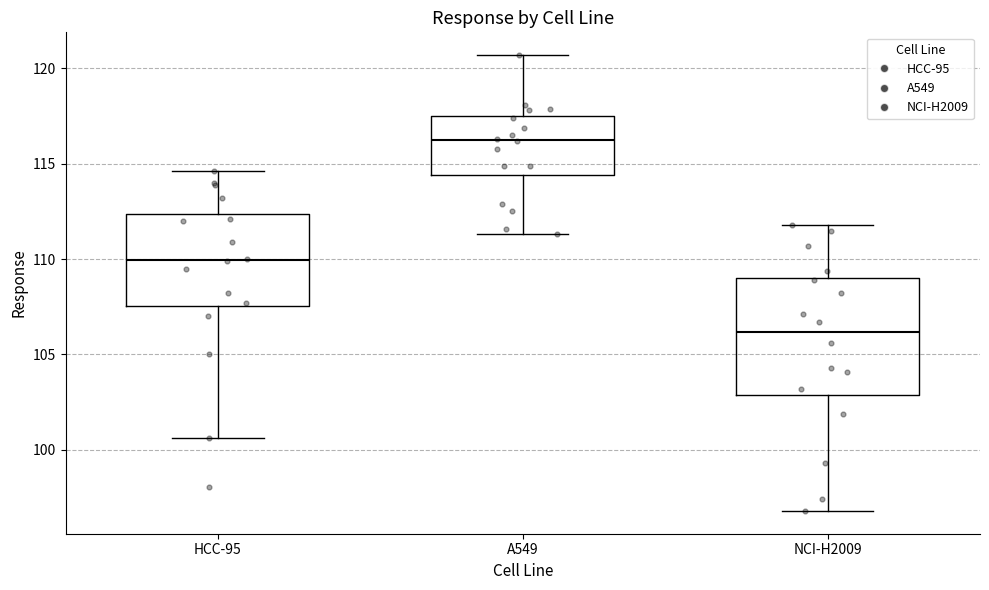

Which box's median line is the highest?

A549